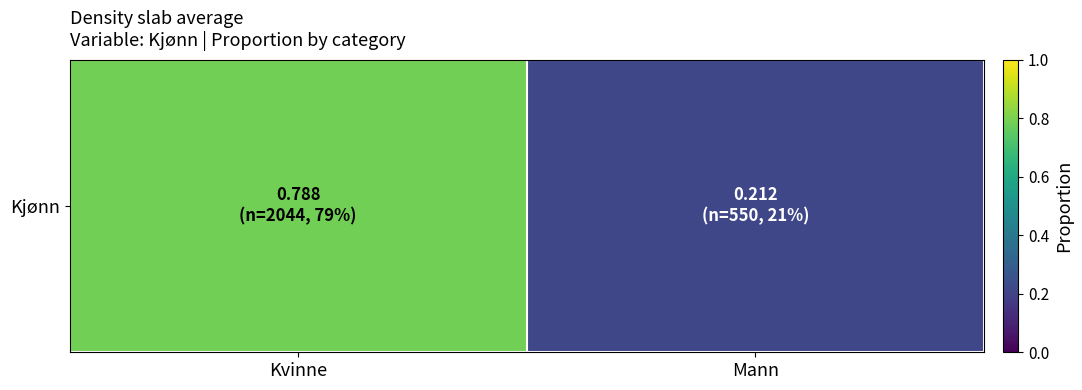

What is the greatest value displayed?

0.8